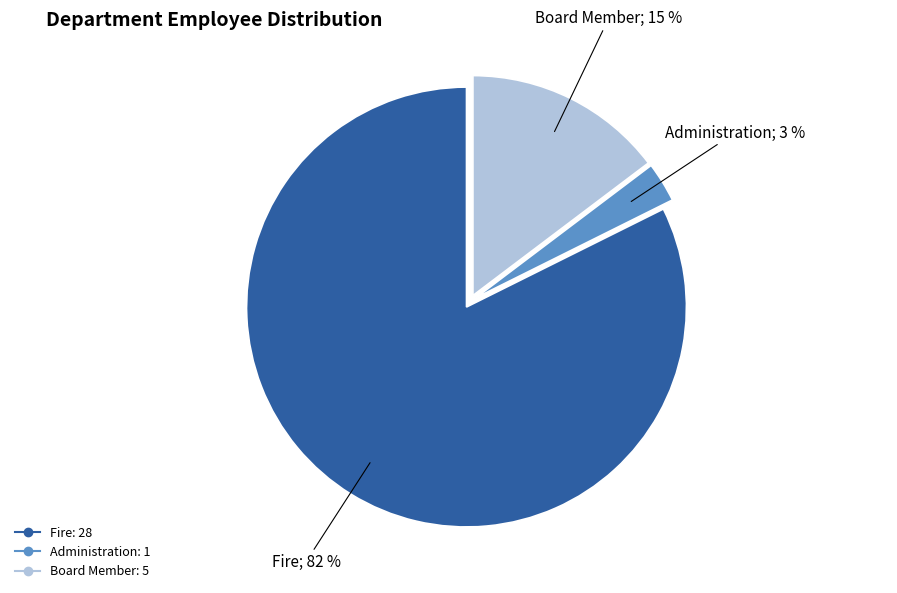

Which category accounts for the majority?

Fire